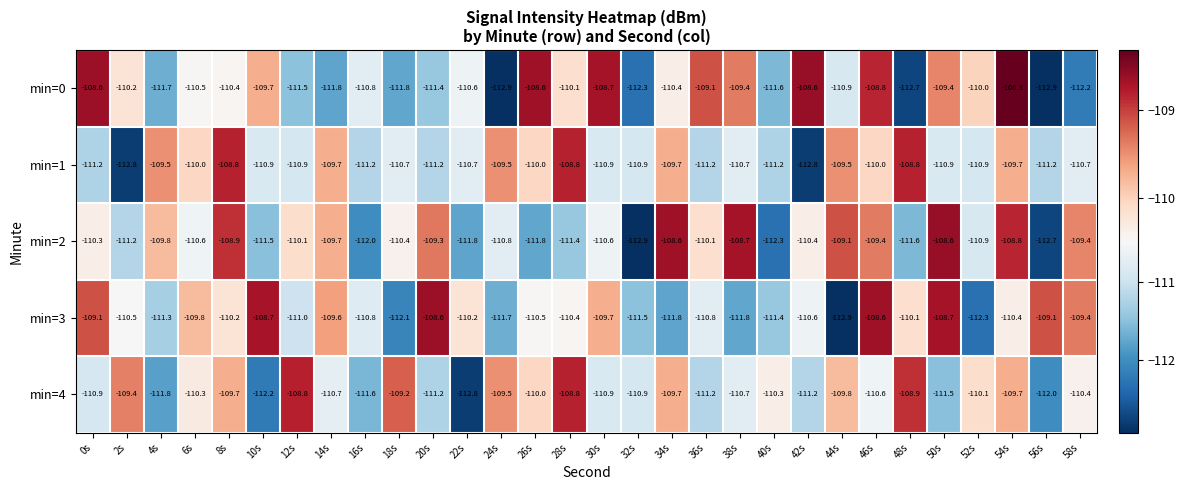

Rank the series at 44s from lowest to highest value.

min=3, min=0, min=4, min=1, min=2